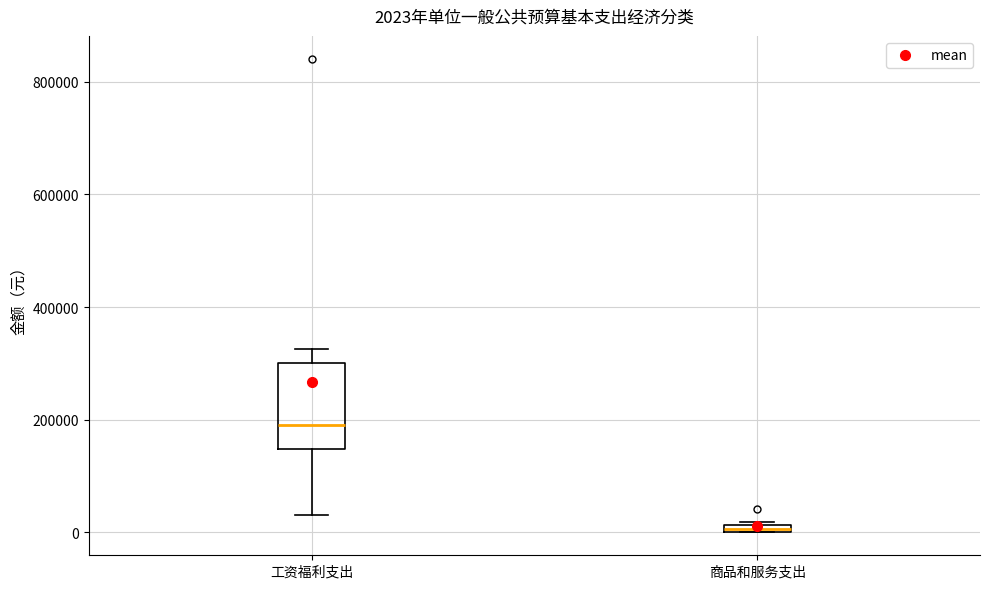

Which box is the tallest, from its lower edge to its upper edge?

工资福利支出